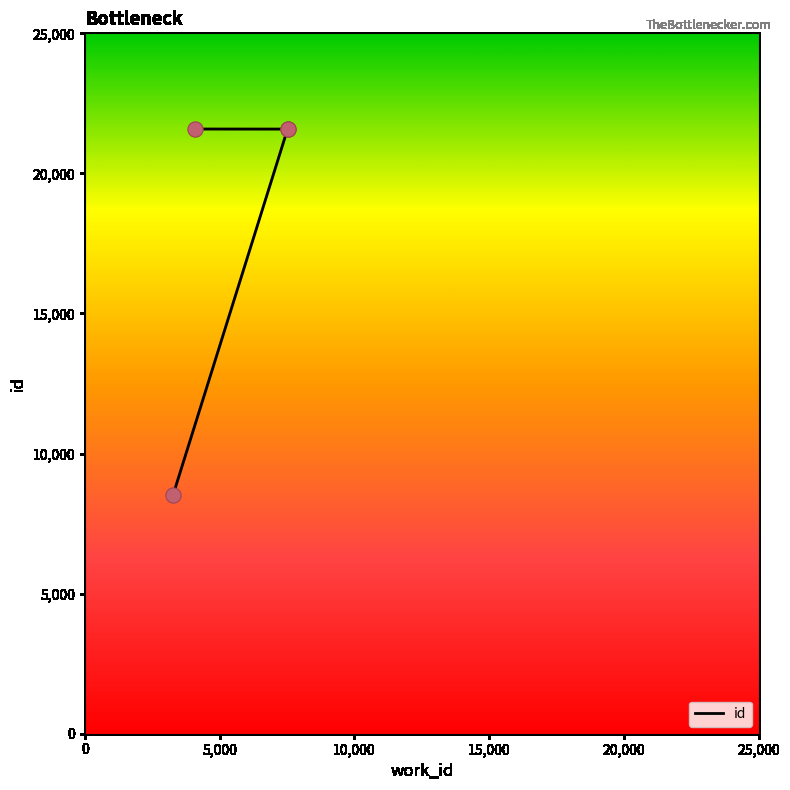

What is the change in value from 0 to 5,000?

+13044